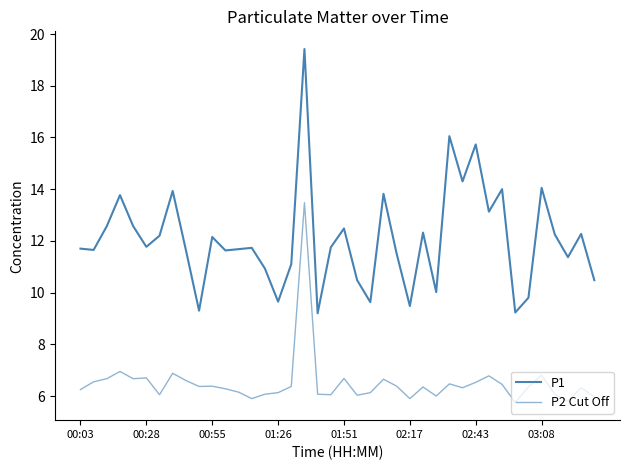

Is this an area chart (filled region under the line)?

No